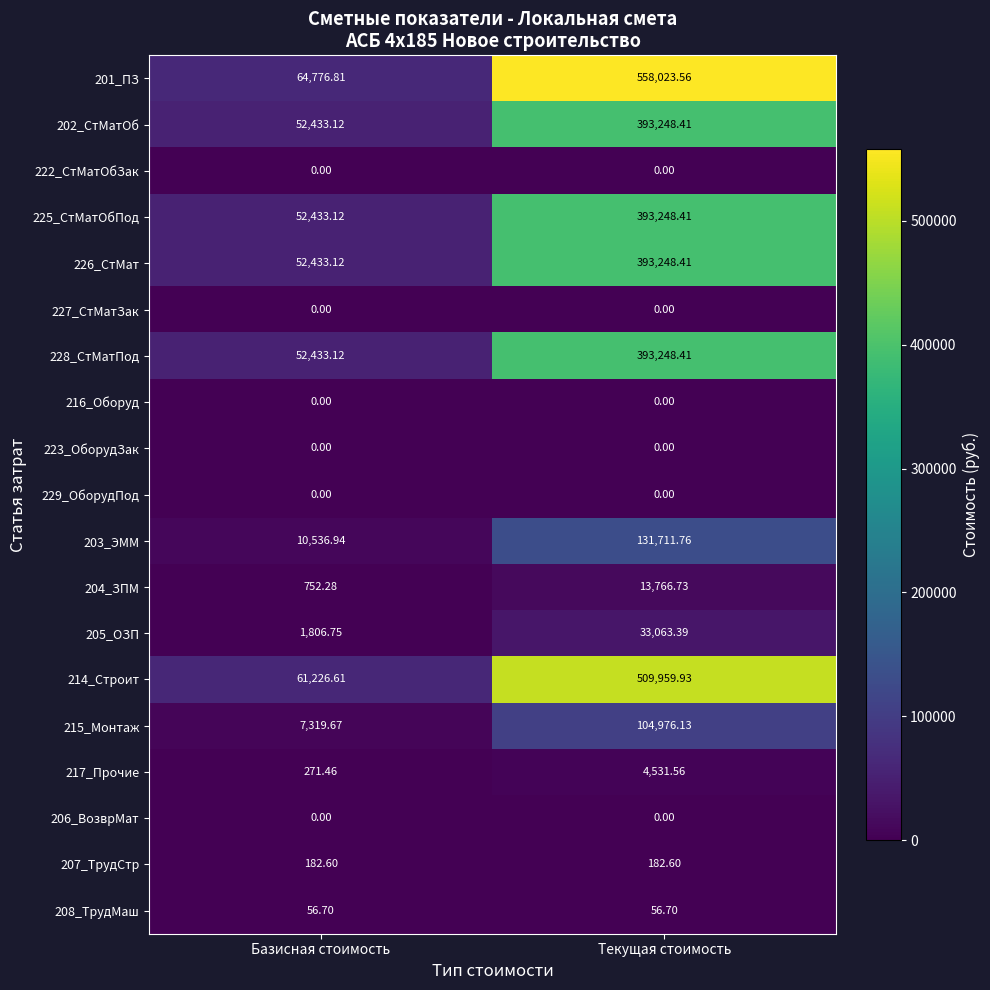

List the labels in order of 201_ПЗ value, largest first.

Текущая стоимость, Базисная стоимость